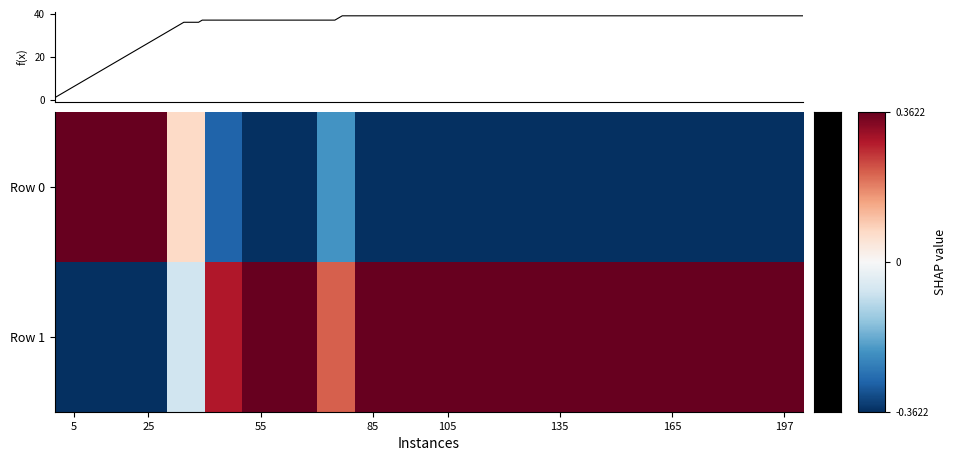

What is the maximum value for Row 1?

0.4